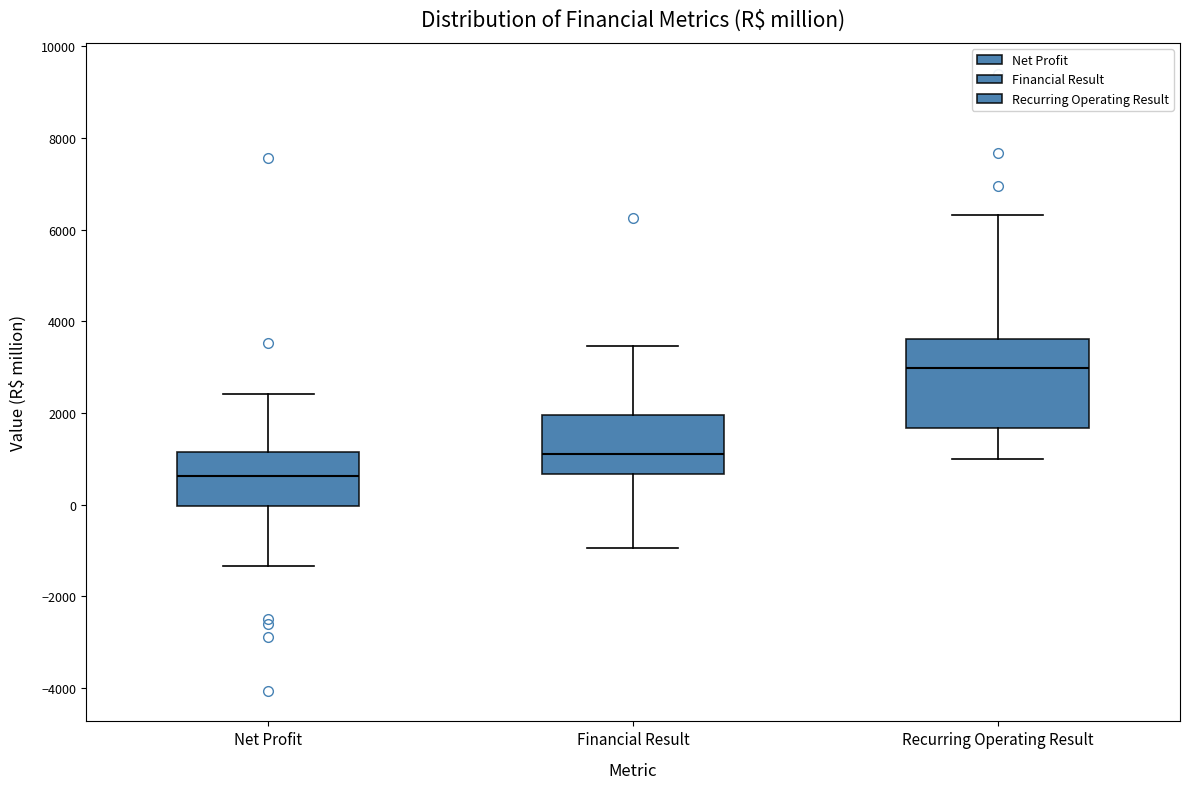

Reading left to right, read every box against the y-axis: the position of its median line, the range the box covers, and the ends of its whiskers. The values are not printed on the chart, so give them approximately, as read against the axis.

Net Profit: median 600, box 0 to 1200, whiskers -1400 to 2400
Financial Result: median 1200, box 600 to 2000, whiskers -1000 to 3400
Recurring Operating Result: median 3000, box 1600 to 3600, whiskers 1000 to 6400